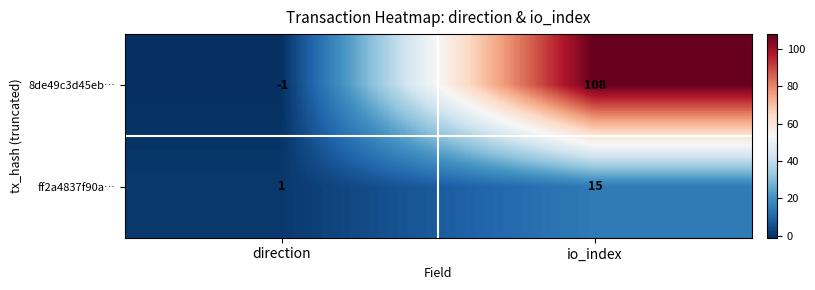

List the series in order of their overall mean, lowest first.

ff2a4837f90a…, 8de49c3d45eb…